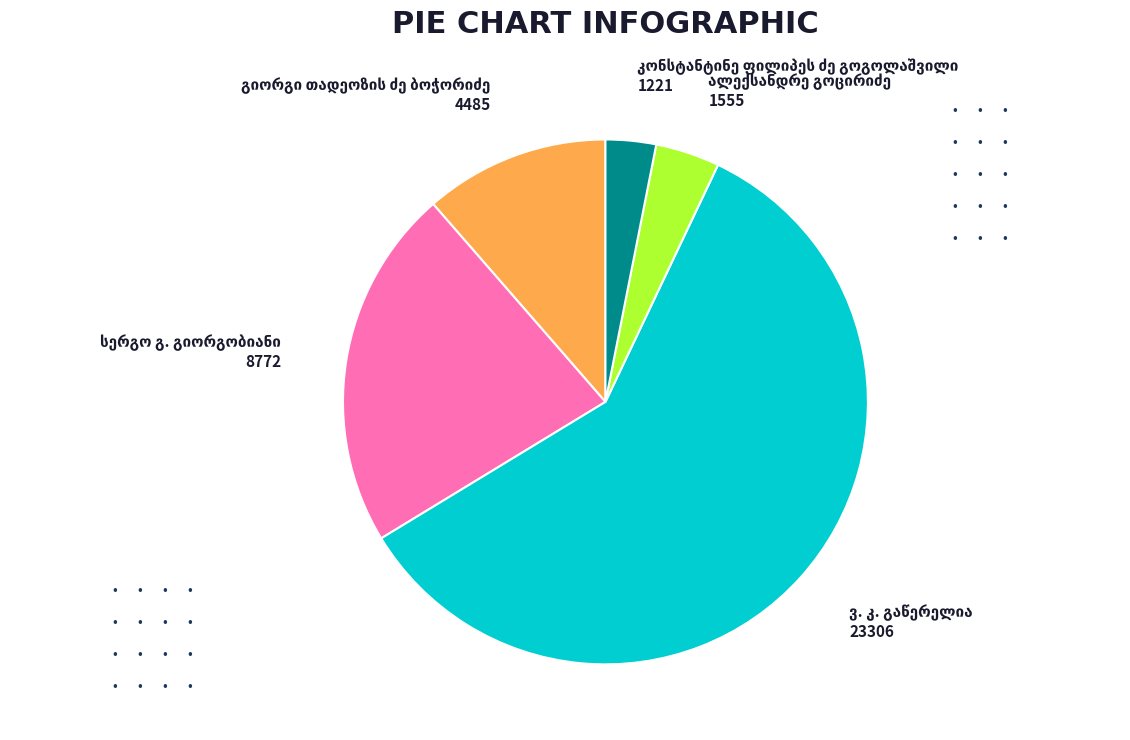

Is there any slice that represents more than half of the pie?

Yes